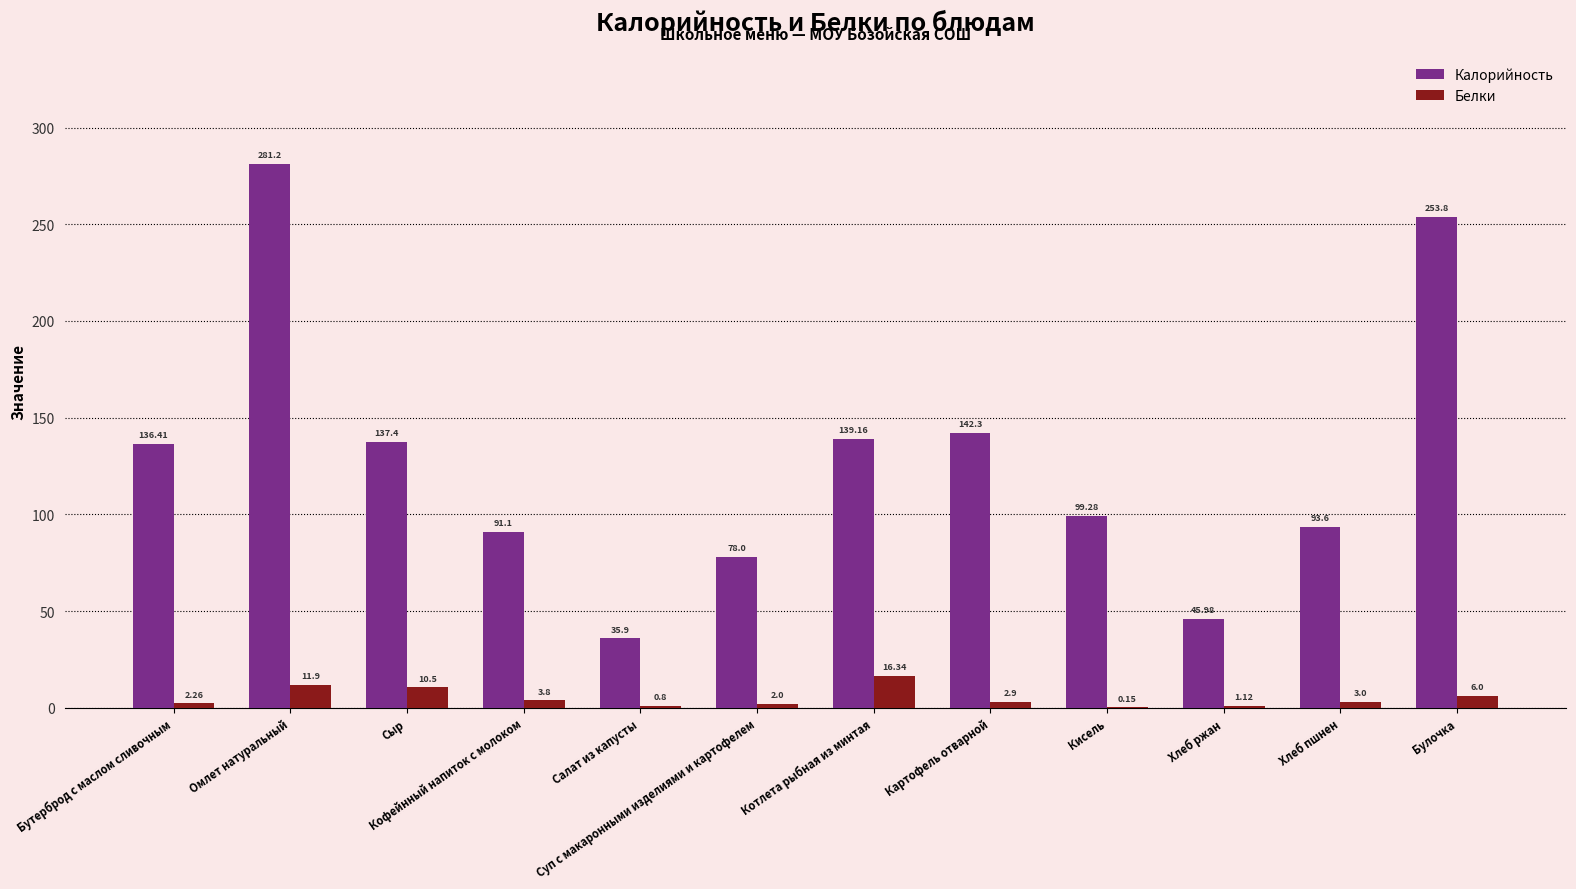

Which series has the largest total across all categories?

Калорийность